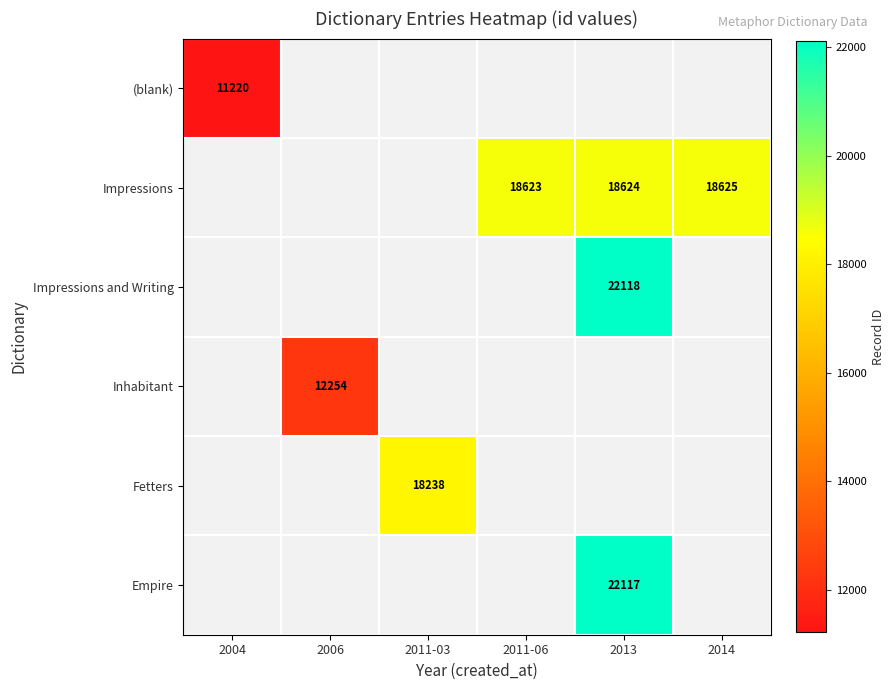

The value of Inhabitant at 2006 is 12254. True or false?

True